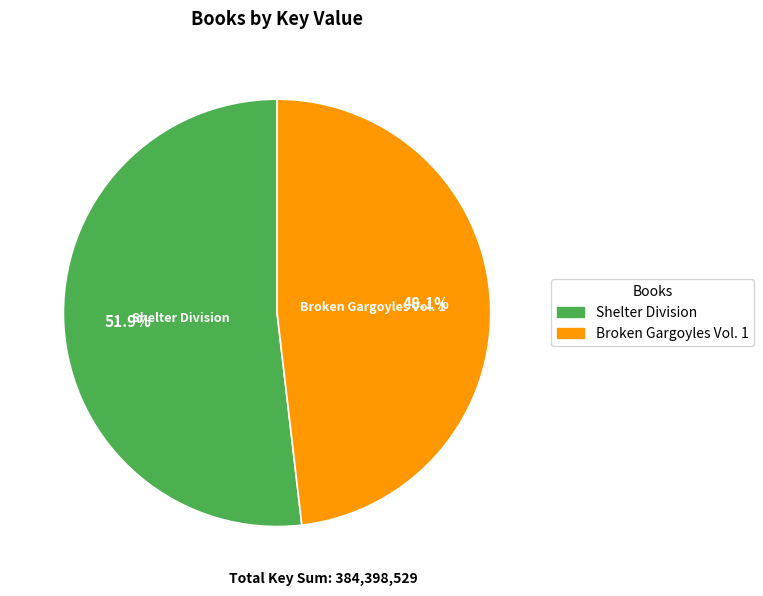

To the nearest percent, what is the difference between the Shelter Division and Broken Gargoyles Vol. 1 slice percentages?

4%